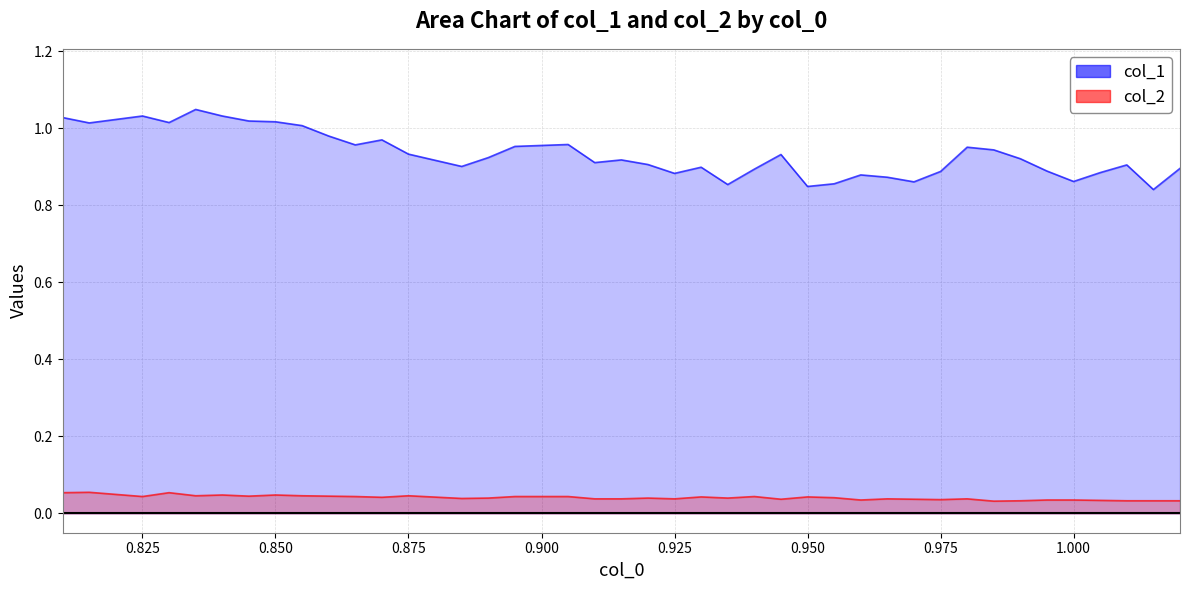

What is the highest value of the col_2 series?

0.1